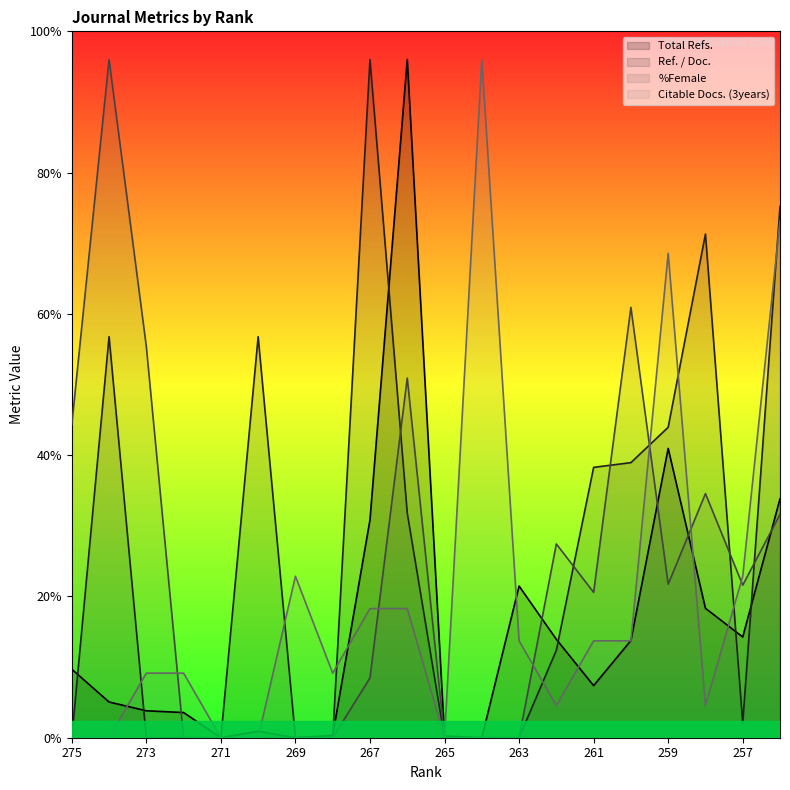

What is the difference between the second highest and second lowest values in the Citable Docs. (3years) series?

365.7